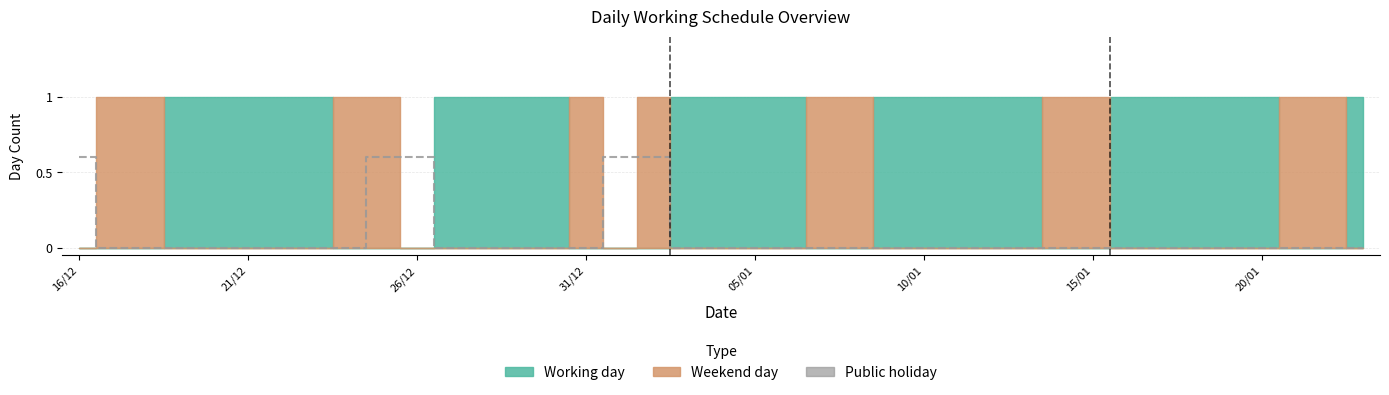

Count the values in the range 0 to 1.

39